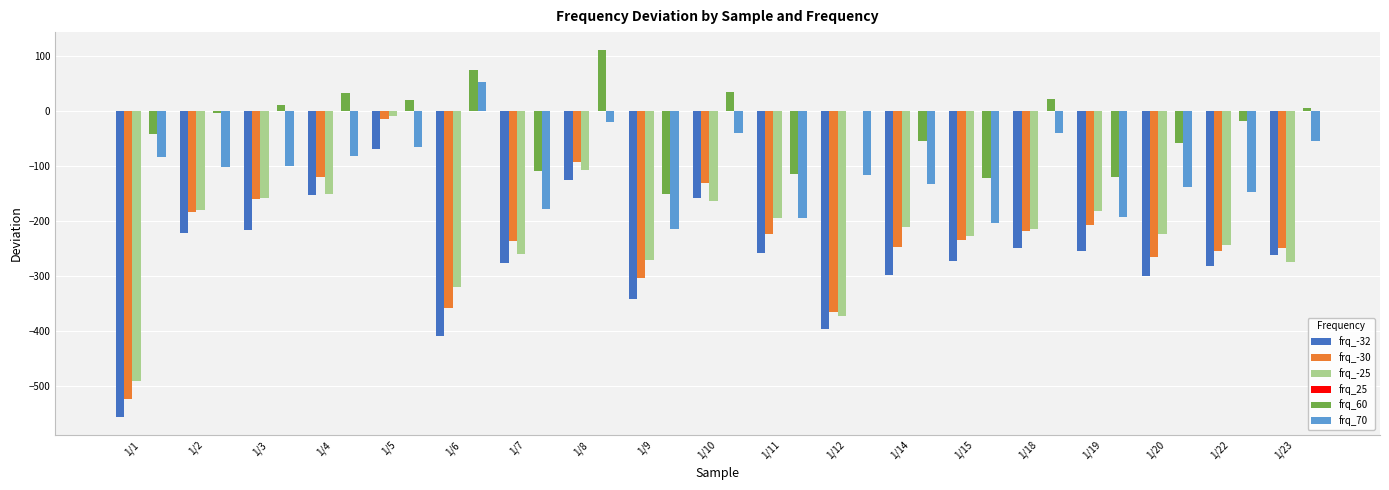

The value of frq_-32 at 1/19 is -430.0. True or false?

False